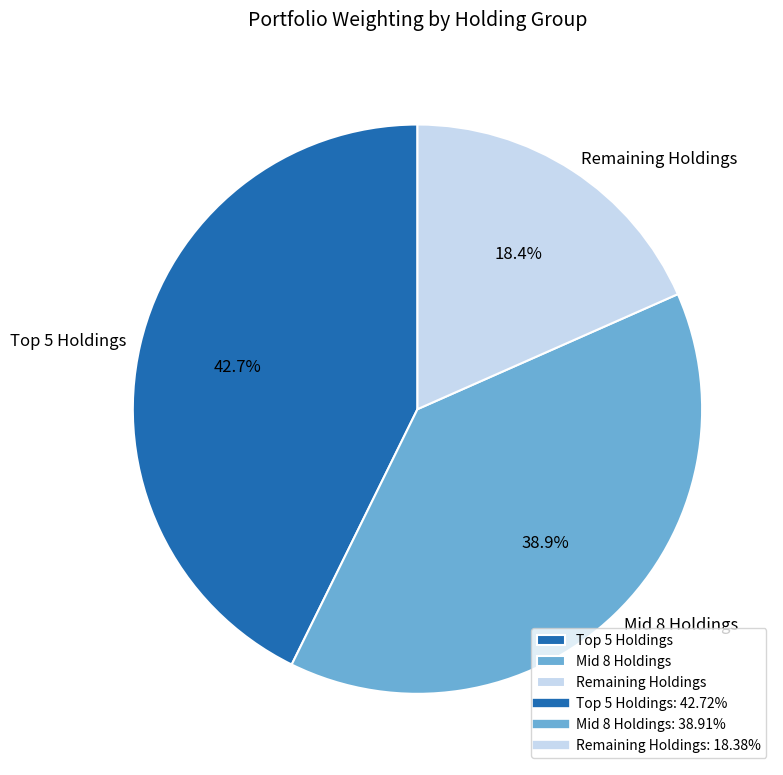

How many slices are in this pie chart?

3